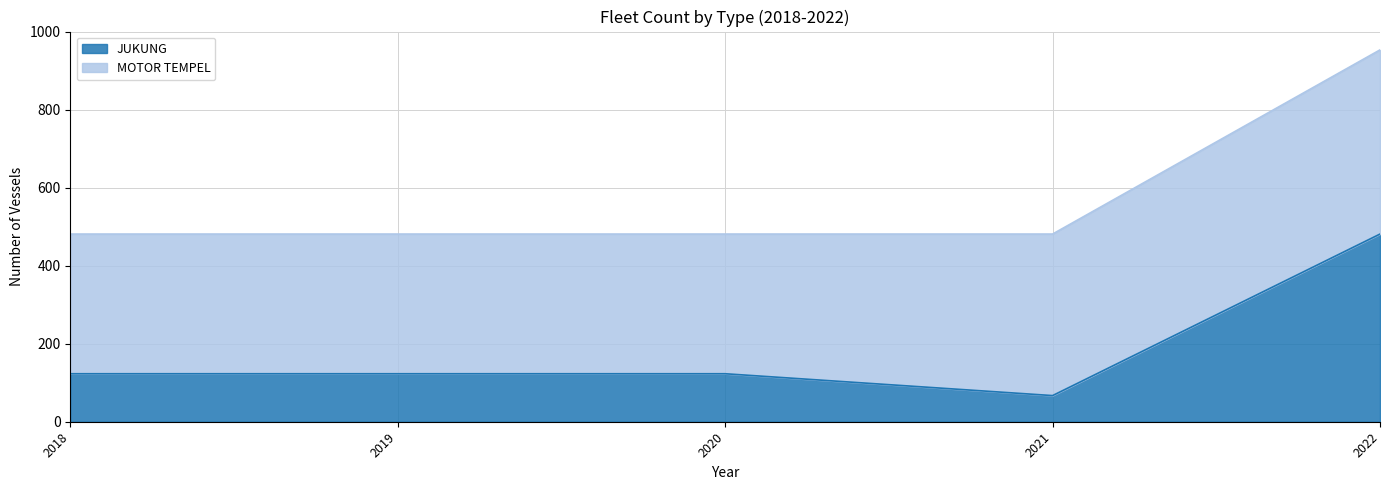

The chart shows a value of 123 at 2018. True or false?

True